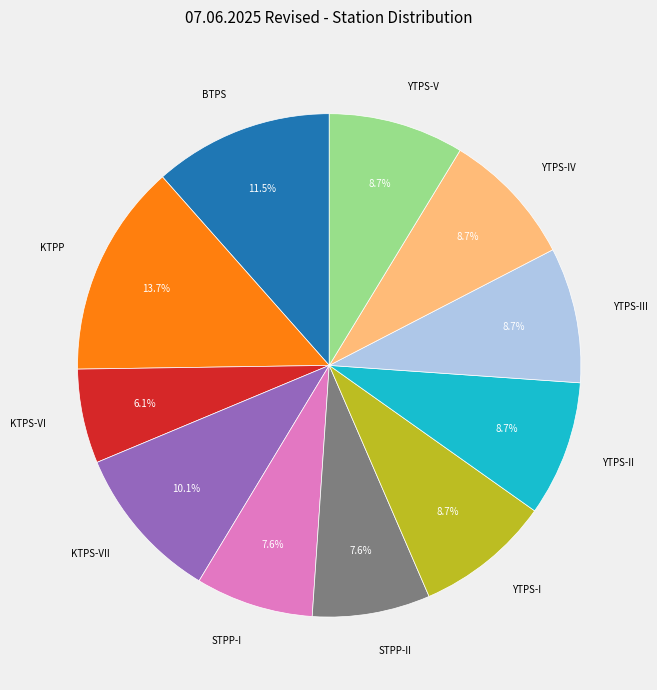

True or false: KTPS-VI accounts for 1% of the total.

False